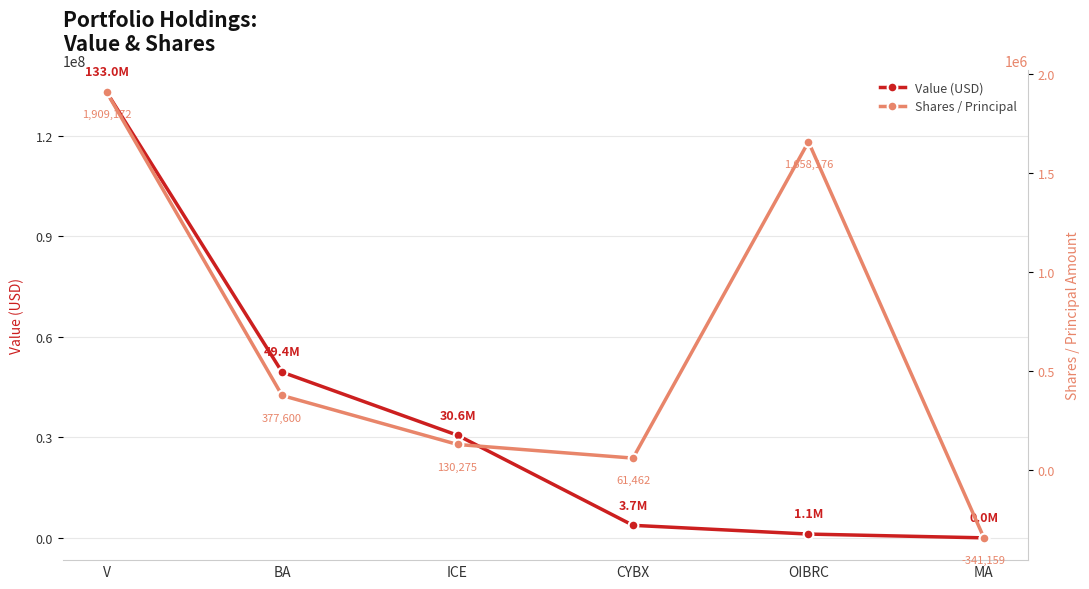

Is this an area chart (filled region under the line)?

No